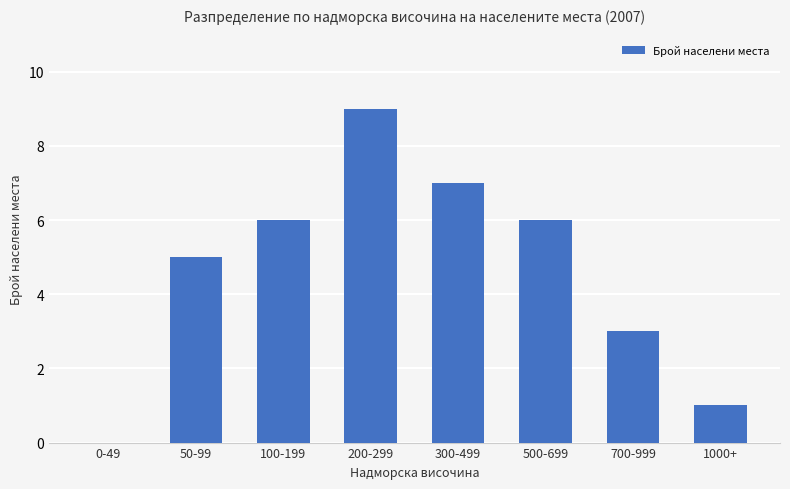

What is the greatest value displayed?

9